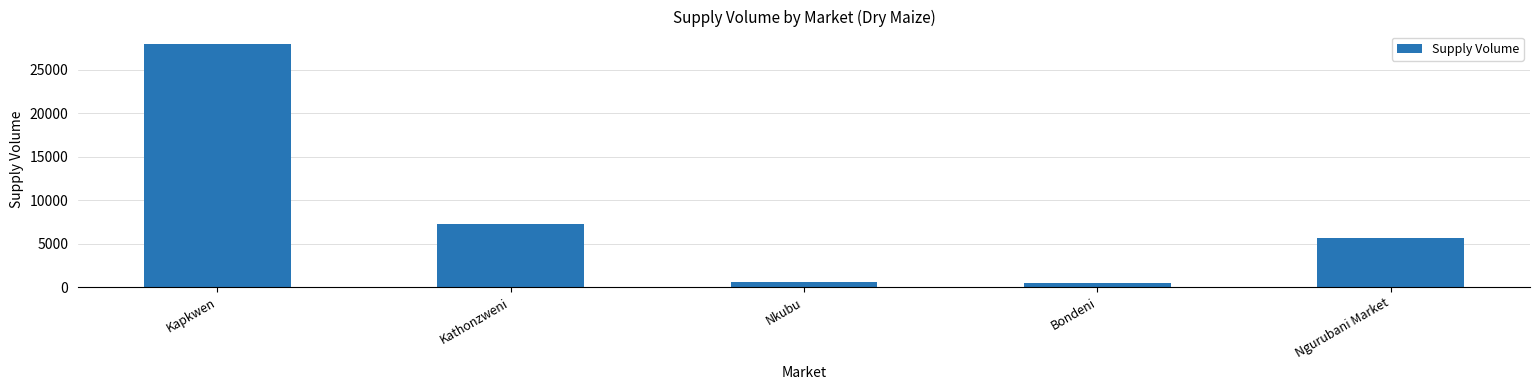

What is the difference between the maximum and minimum values?

27500